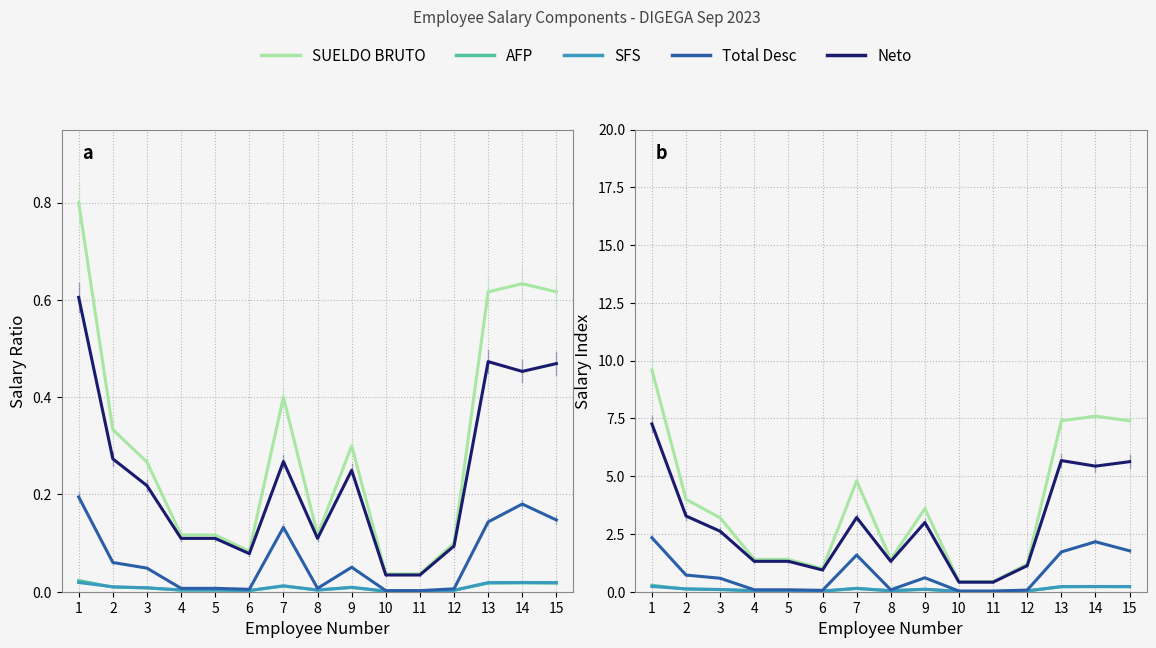

Which series has the largest total across all categories?

SUELDO BRUTO